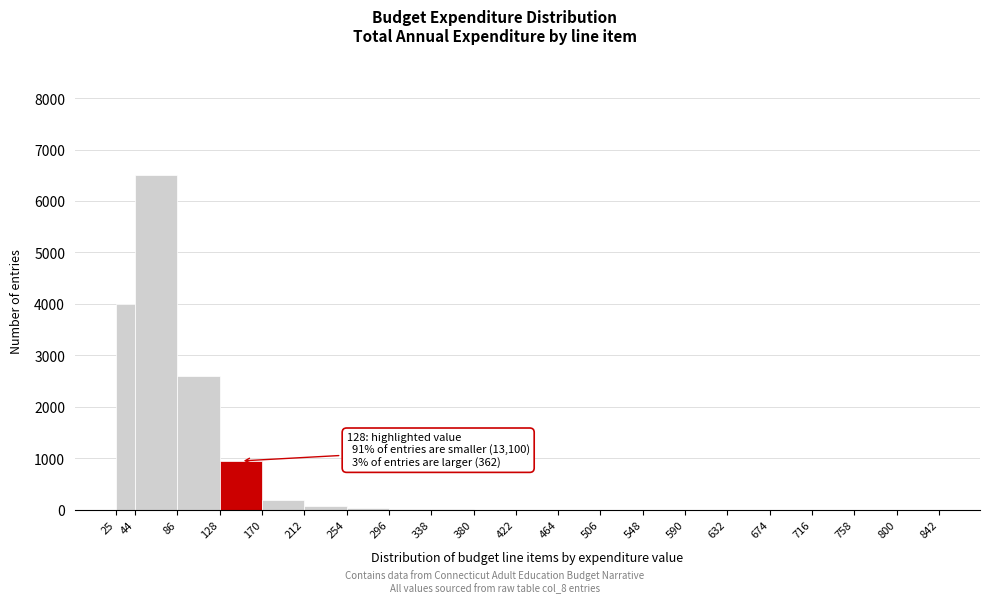

Which range on the x-axis has the tallest bar?

44 to 86